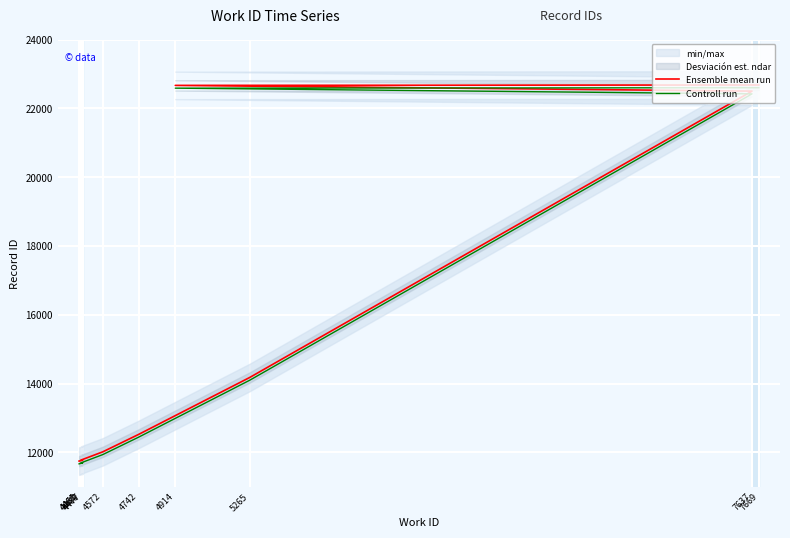

True or false: Controll run has more than 2 interior local peaks.

False